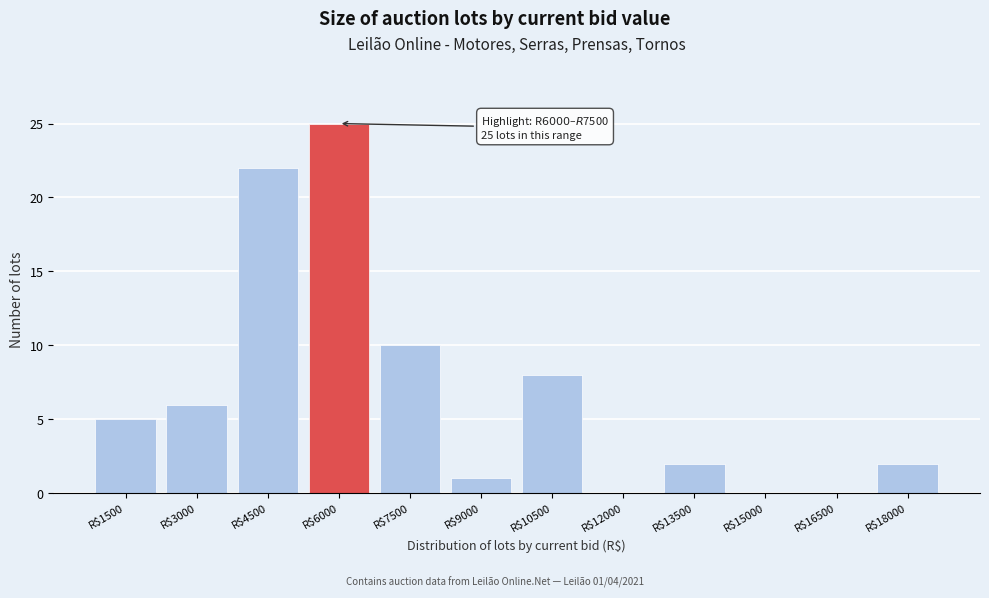

What is the sum of all values?

81